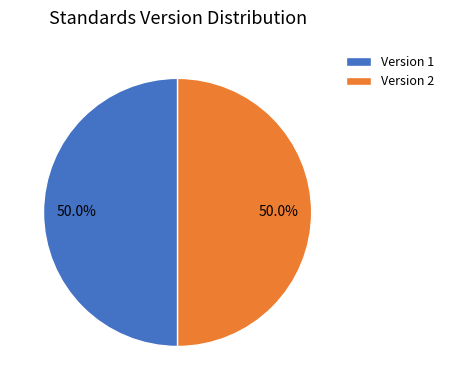

How many segments does this pie chart have?

2